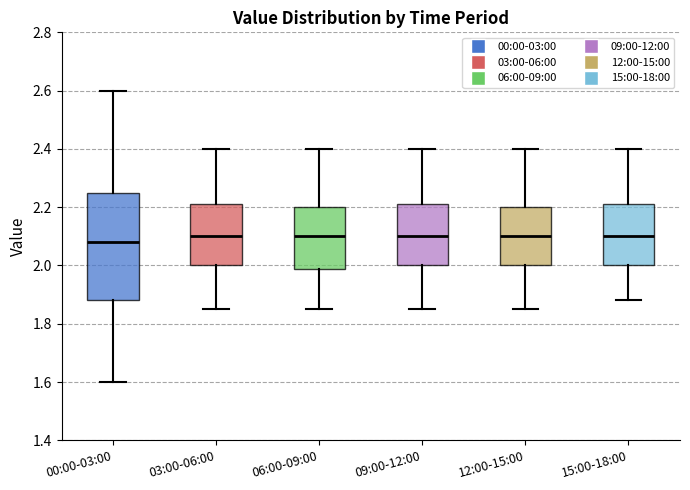

Comparing the boxes themselves (not the whiskers), which one is the tallest?

00:00-03:00